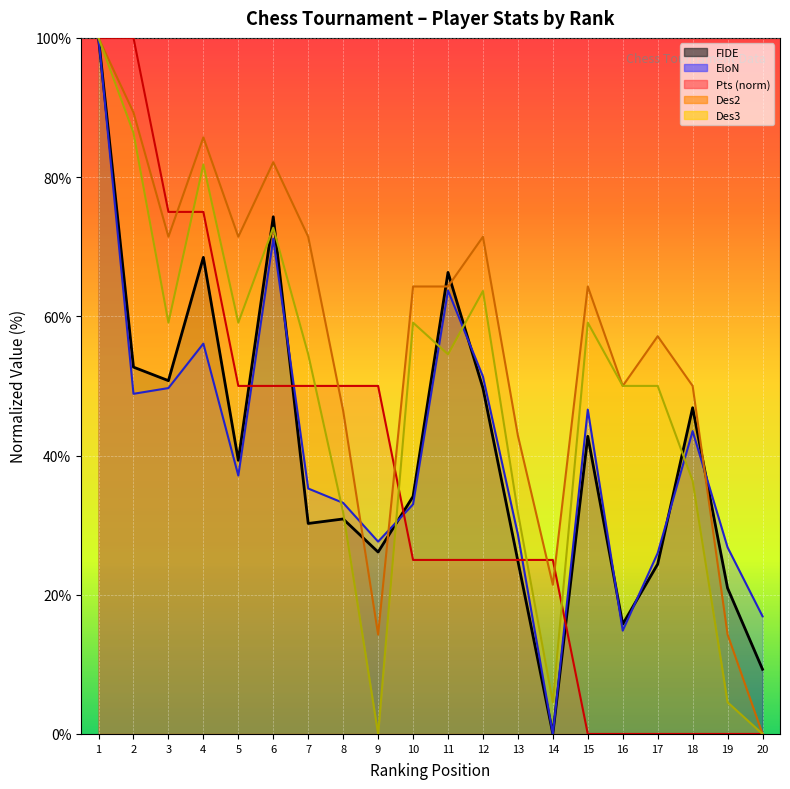

Reading left to right, transcribe all the data shown in this chart.

FIDE: 1=100.0	2=52.7	3=50.8	4=68.5	5=39.3	6=74.3	7=30.2	8=30.9	9=26.1	10=34.1	11=66.3	12=49.7	13=24.8	14=0.0	15=42.8	16=15.8	17=24.4	18=46.9	19=21.0	20=9.3
EloN: 1=100.0	2=48.9	3=49.7	4=56.1	5=37.1	6=71.1	7=35.3	8=33.2	9=27.6	10=33.0	11=63.7	12=51.3	13=28.7	14=0.0	15=46.6	16=14.8	17=26.0	18=43.5	19=26.8	20=16.9
Pts: 1=100.0	2=100.0	3=75.0	4=75.0	5=50.0	6=50.0	7=50.0	8=50.0	9=50.0	10=25.0	11=25.0	12=25.0	13=25.0	14=25.0	15=0.0	16=0.0	17=0.0	18=0.0	19=0.0	20=0.0
Des2: 1=100.0	2=89.3	3=71.4	4=85.7	5=71.4	6=82.1	7=71.4	8=46.4	9=14.3	10=64.3	11=64.3	12=71.4	13=42.9	14=21.4	15=64.3	16=50.0	17=57.1	18=50.0	19=14.3	20=0.0
Des3: 1=100.0	2=86.4	3=59.1	4=81.8	5=59.1	6=72.7	7=54.5	8=31.8	9=0.0	10=59.1	11=54.5	12=63.6	13=31.8	14=4.5	15=59.1	16=50.0	17=50.0	18=36.4	19=4.5	20=0.0